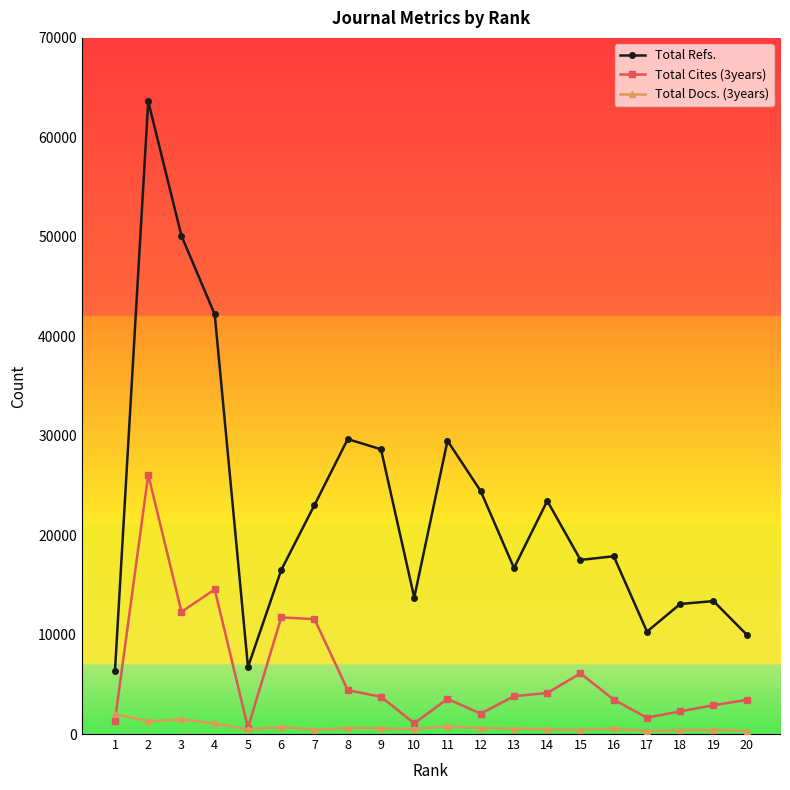

What is the sum of the Total Cites (3years) values at 11 and 15?

9630